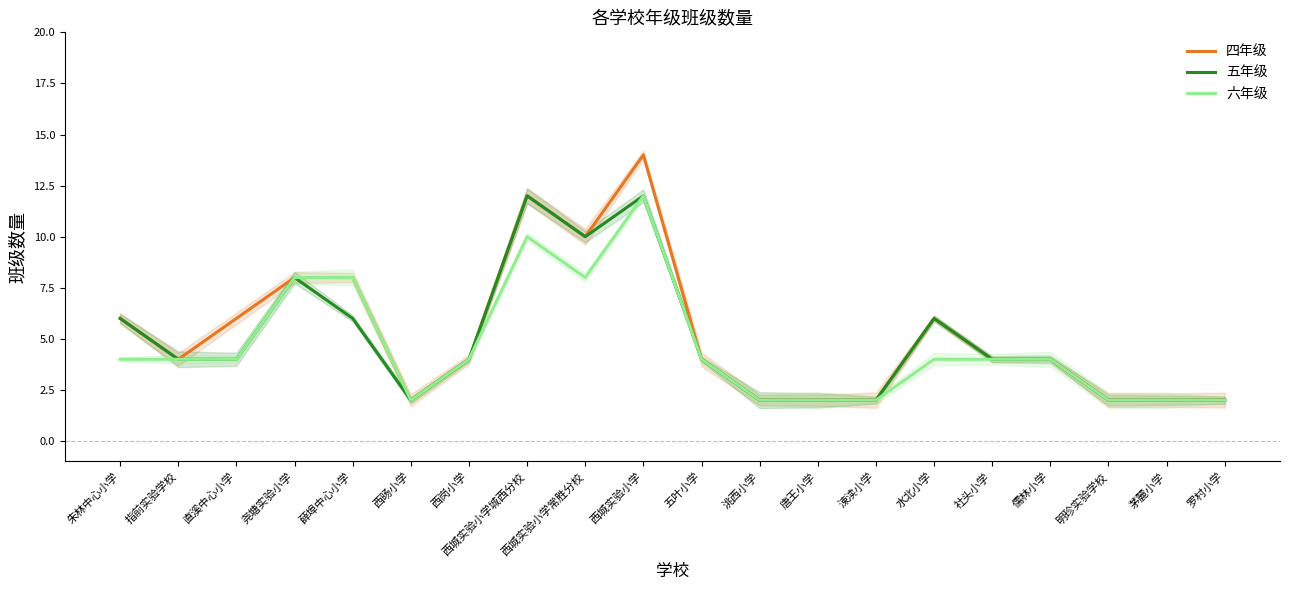

How many lines are shown in the chart?

3